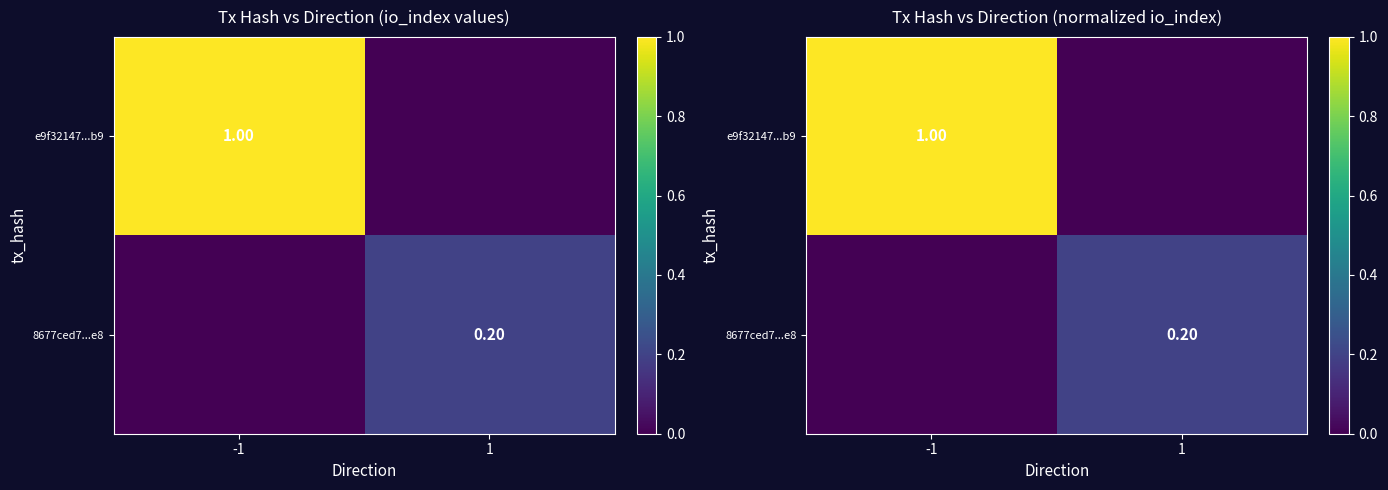

What is the sum of the 8677ced7...e8 values at 1 and -1?

0.2